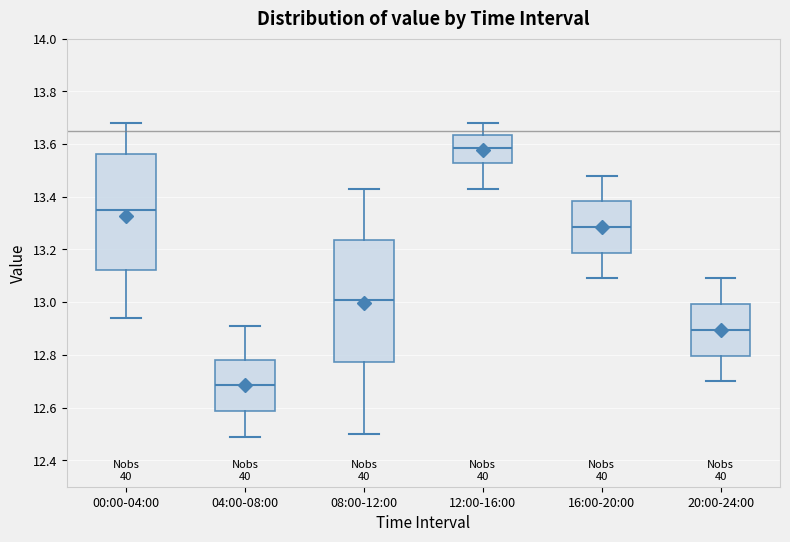

Which box is the tallest, from its lower edge to its upper edge?

08:00-12:00